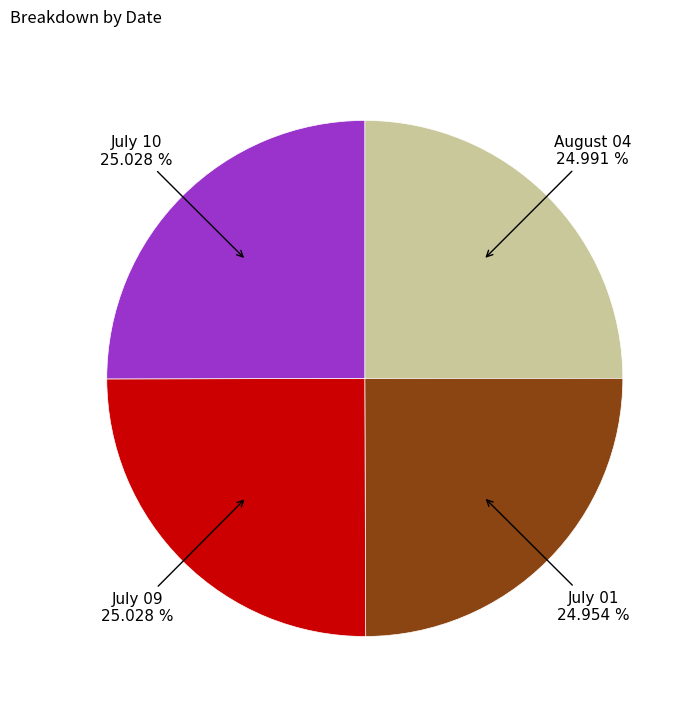

Count the number of slices in the pie.

4